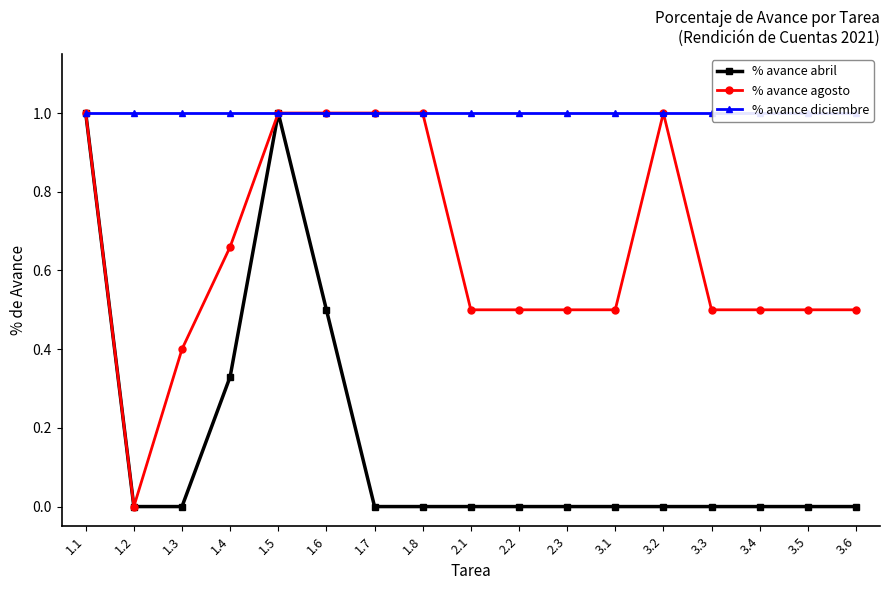

Rank the categories by % avance diciembre value from lowest to highest.

1.1, 1.2, 1.3, 1.4, 1.5, 1.6, 1.7, 1.8, 2.1, 2.2, 2.3, 3.1, 3.2, 3.3, 3.4, 3.5, 3.6